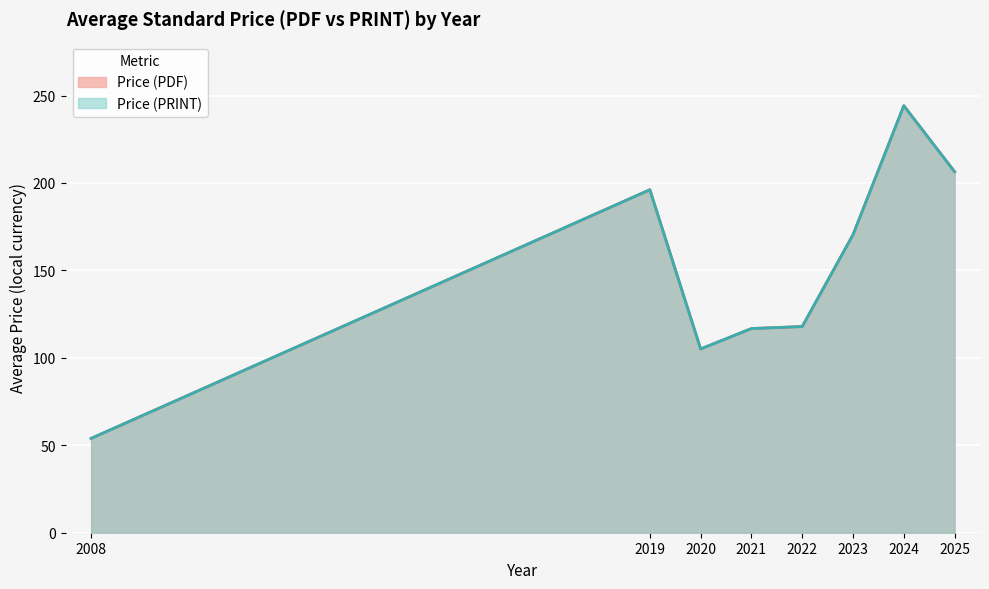

Which series has the largest total across all categories?

Price (PDF)